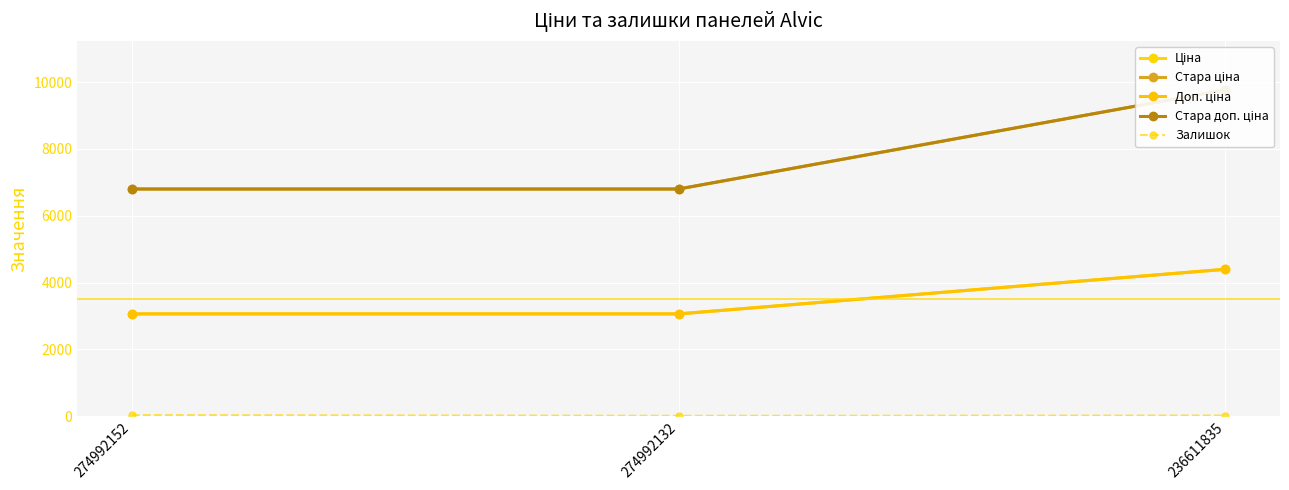

What is the minimum value for Ціна?

3059.7